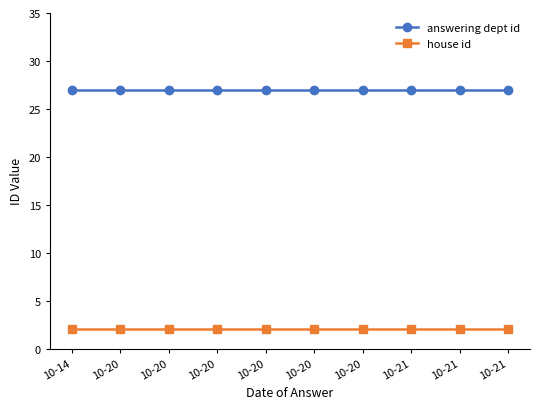

Does the chart display data point markers on the line(s)?

Yes